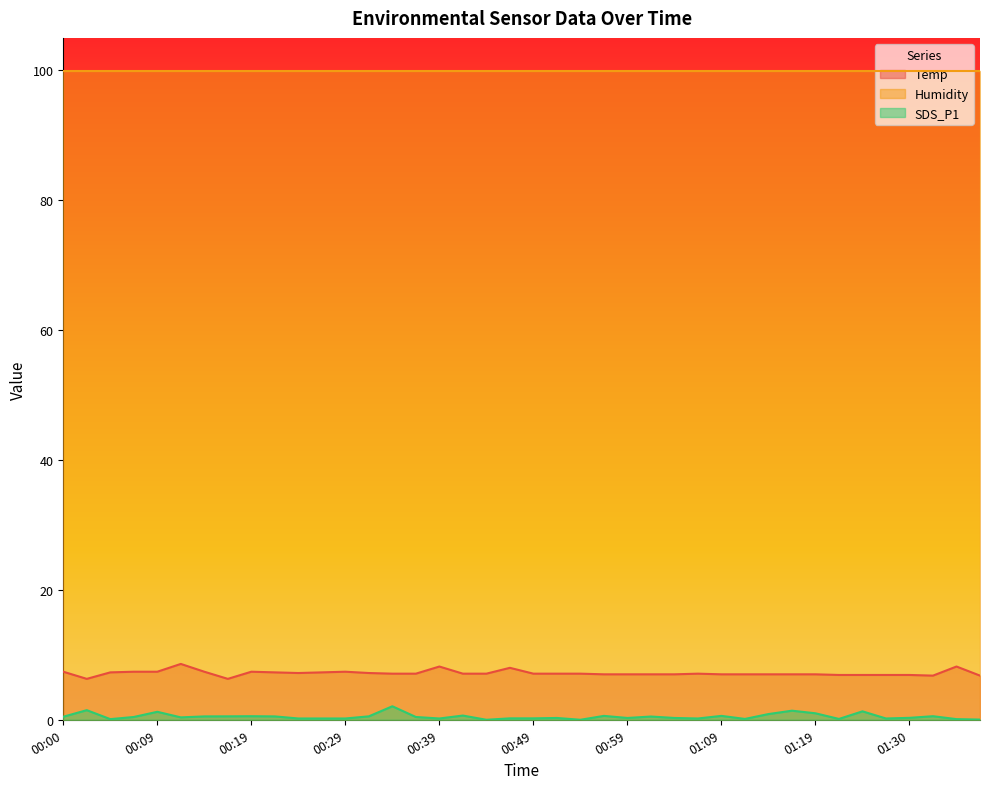

What is the highest value of the Temp series?

8.6